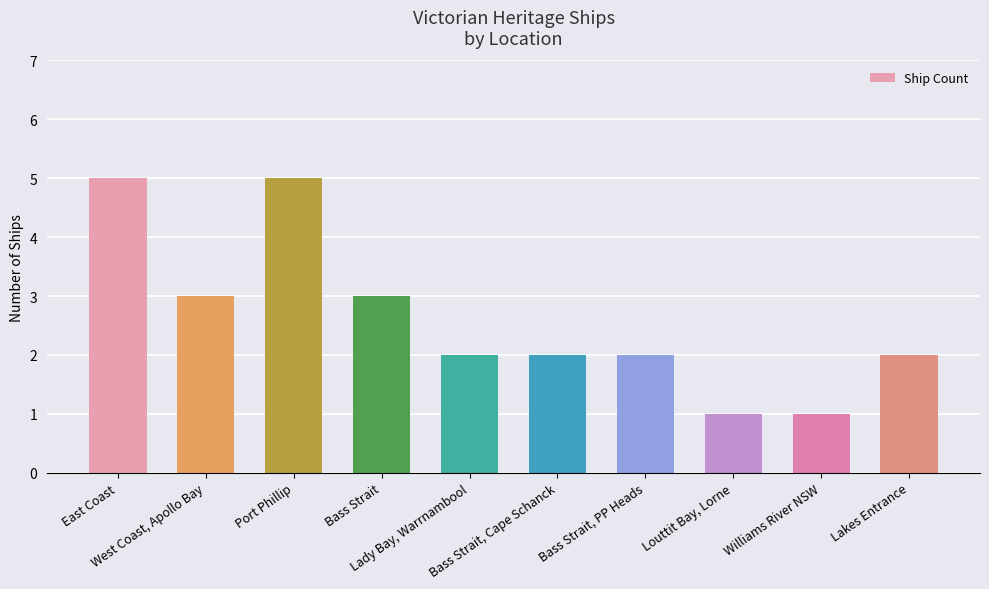

How many categories are shown in the chart?

10